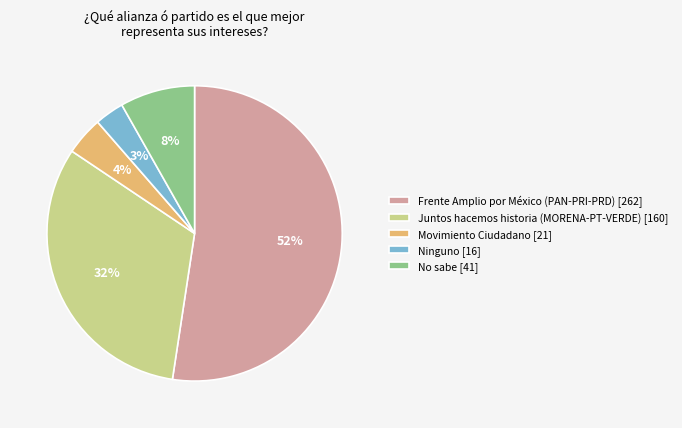

What is the largest slice in the pie chart?

Frente Amplio por México (PAN-PRI-PRD)